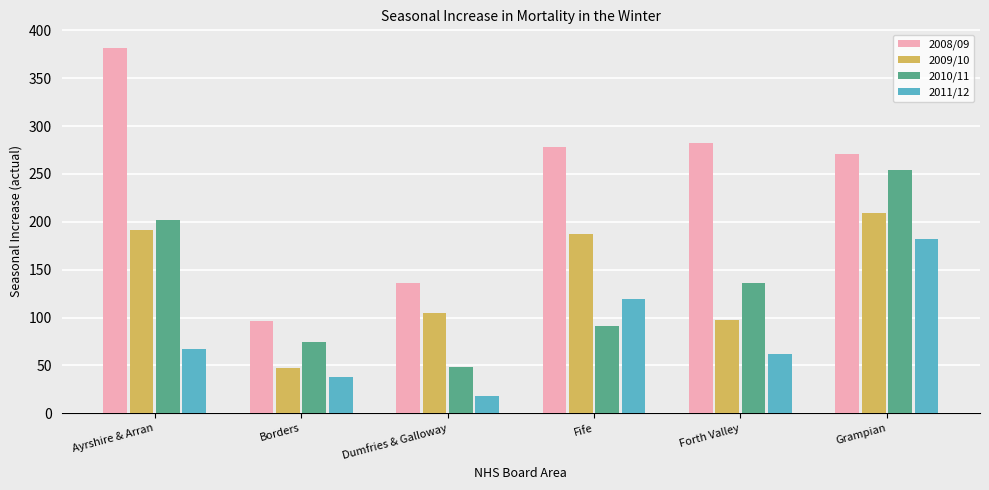

What is the average value of the 2009/10 series?

140